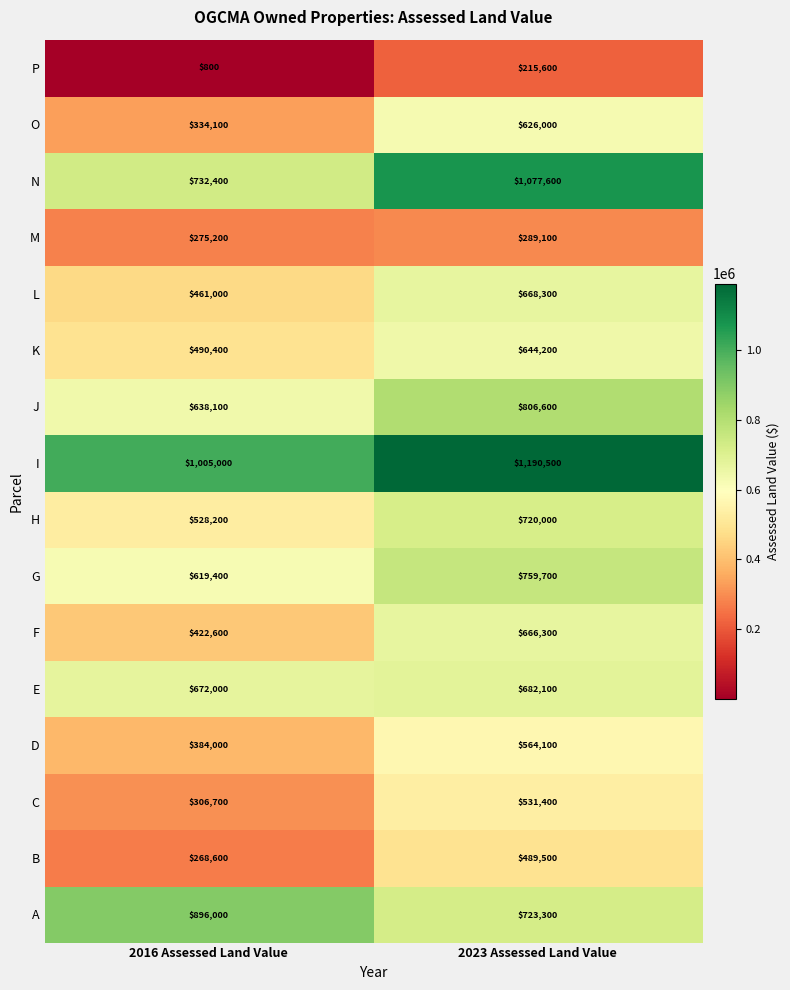

What is the sum of the C values at 2016 Assessed Land Value and 2023 Assessed Land Value?

838100